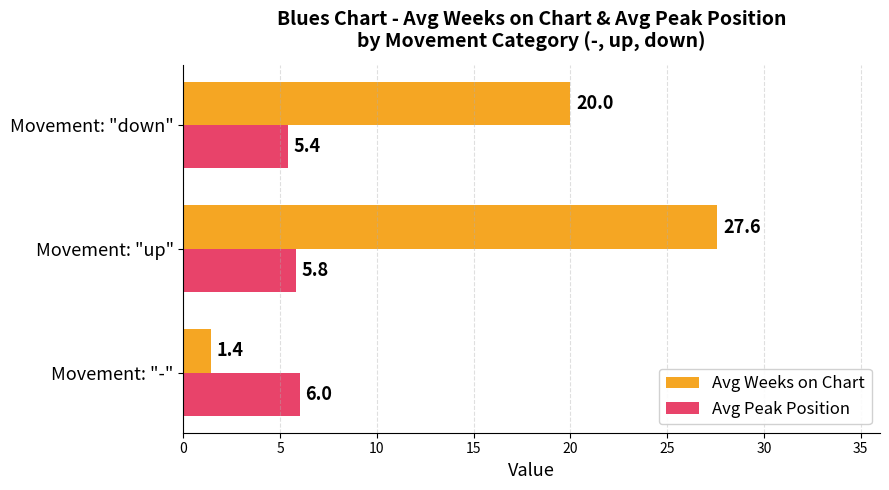

How many data points does each series have?

3